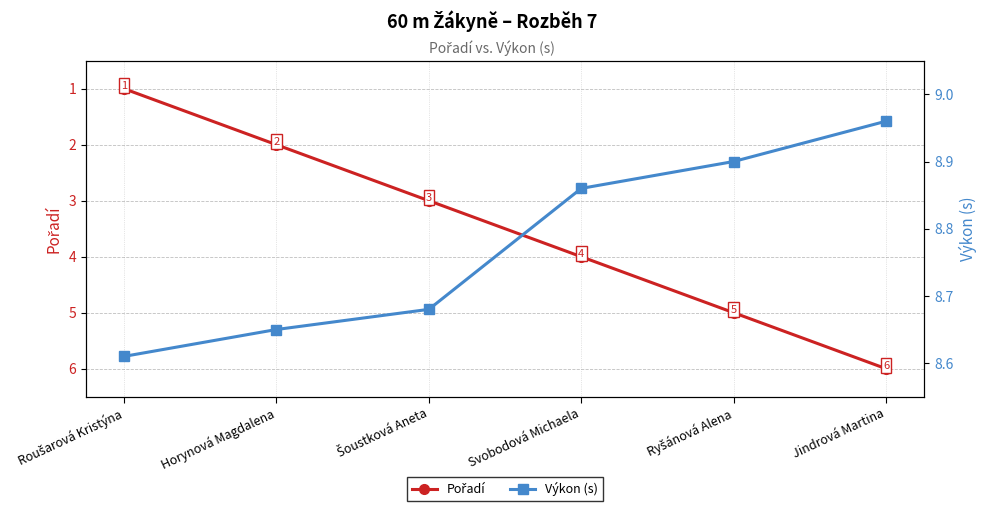

Which series has the largest total across all categories?

Výkon (s)